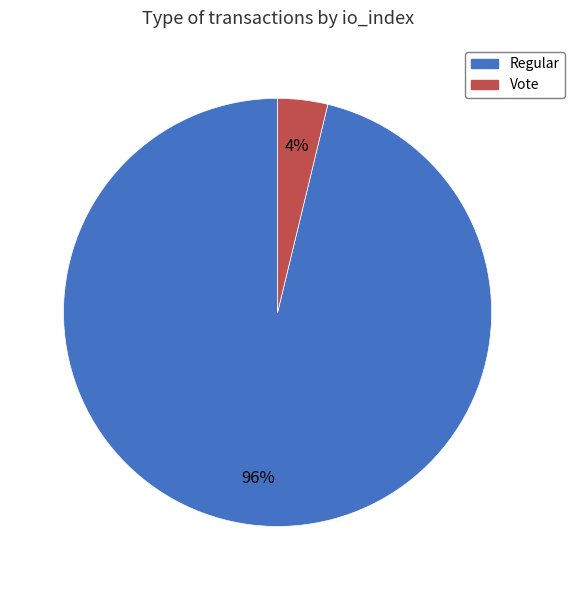

Does any single category account for the majority?

Yes